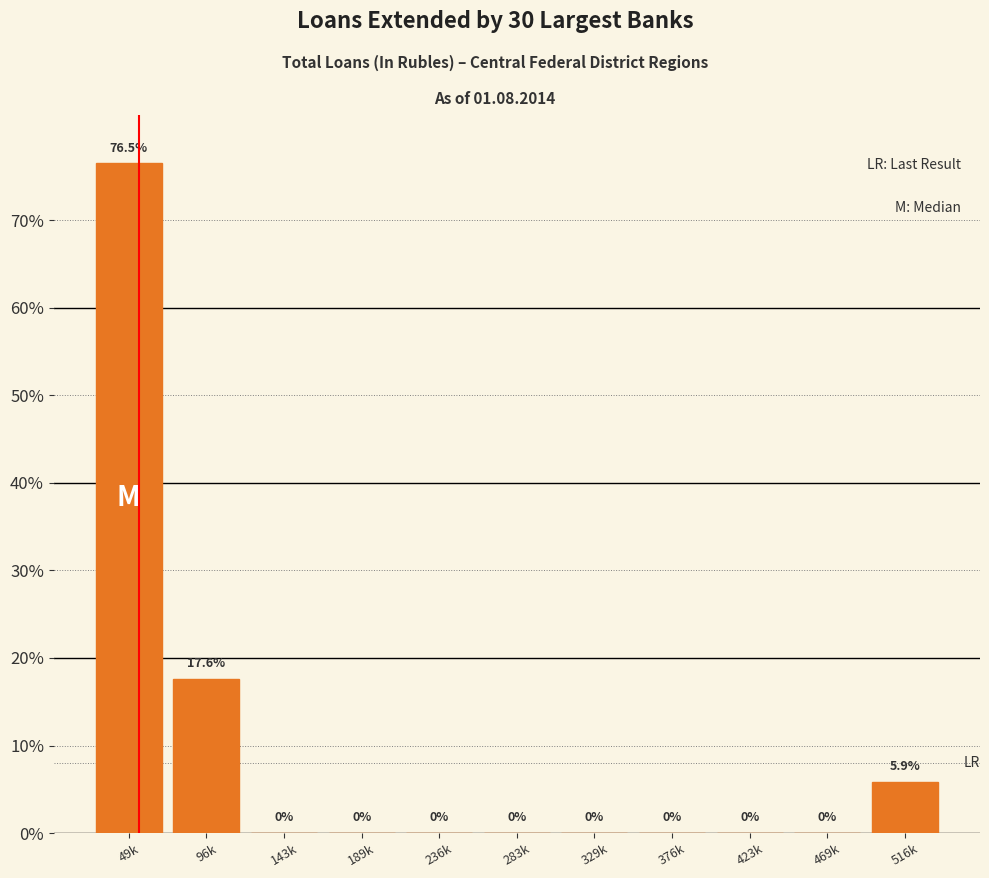

Reading left to right, list all the values displayed in this chart.

49k=76.5	96k=17.6	143k=0.0	189k=0.0	236k=0.0	283k=0.0	329k=0.0	376k=0.0	423k=0.0	469k=0.0	516k=5.9